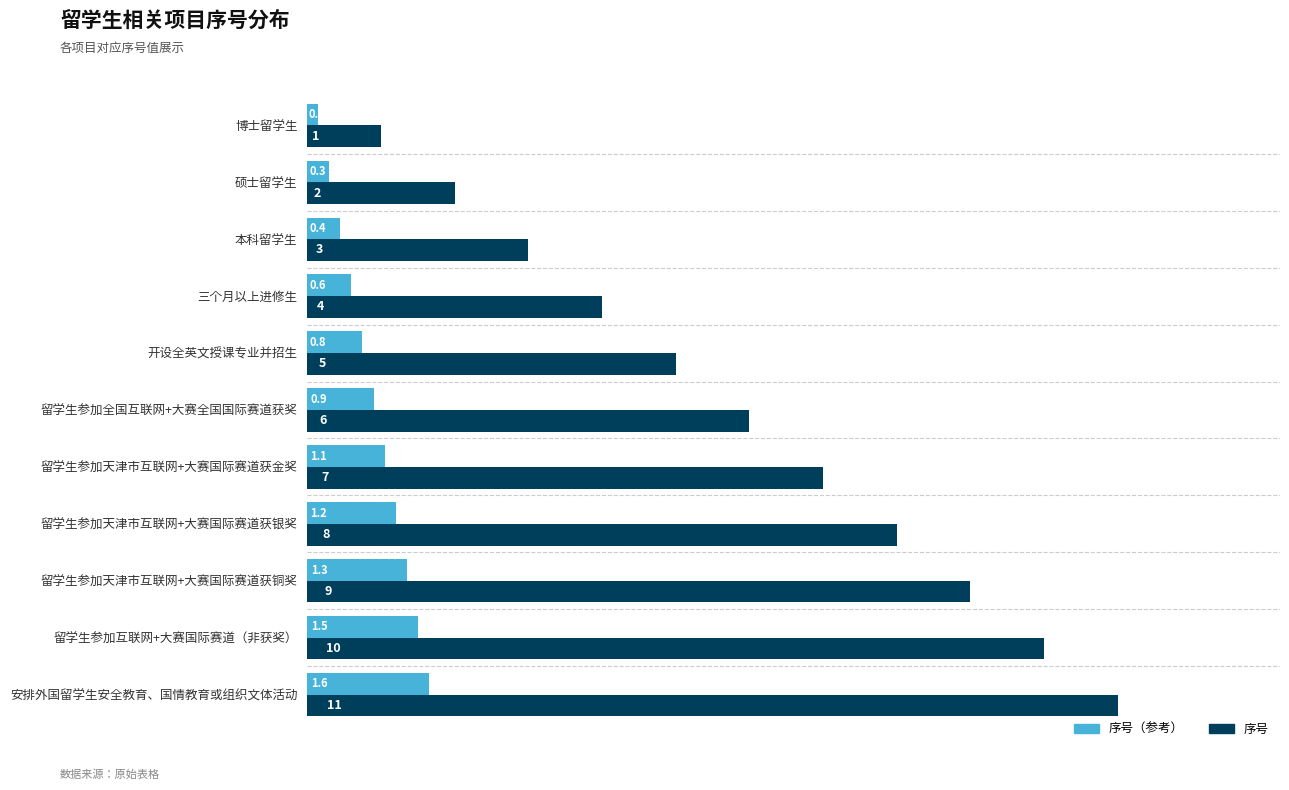

At which label does 序号 reach its peak?

安排外国留学生安全教育、国情教育或组织文体活动